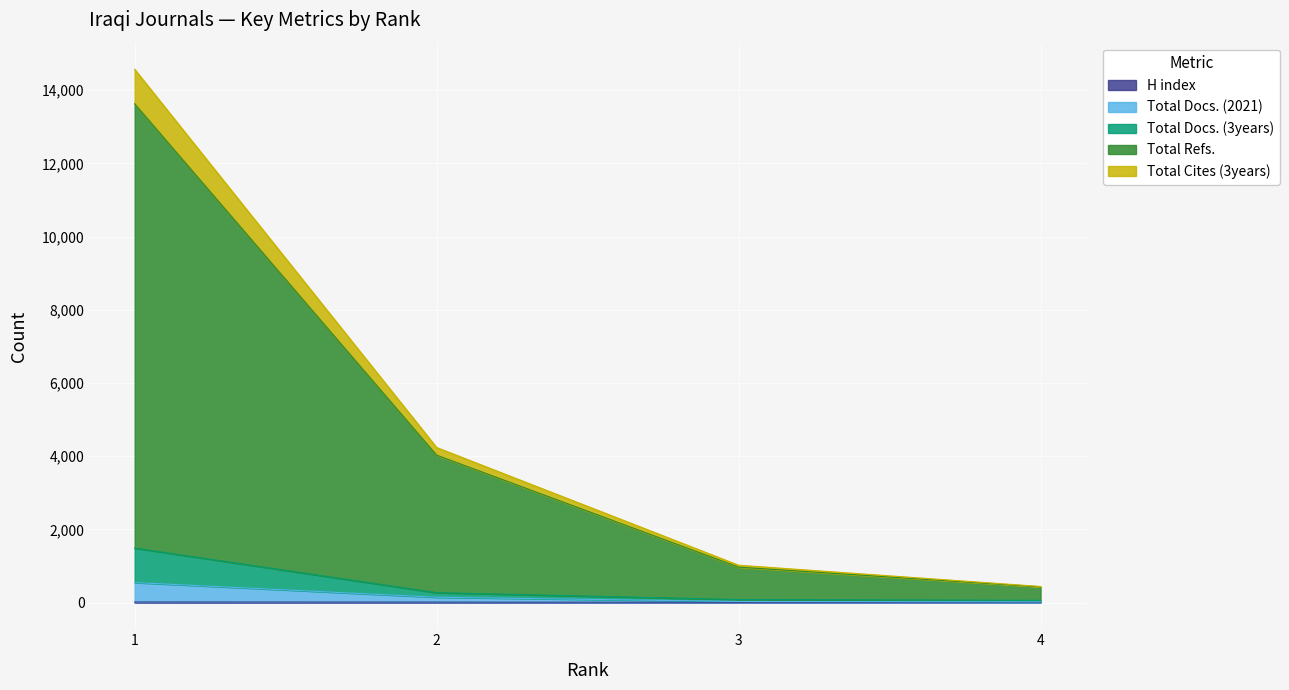

What is the difference between the second highest and minimum values in the Total Refs. series?

3598